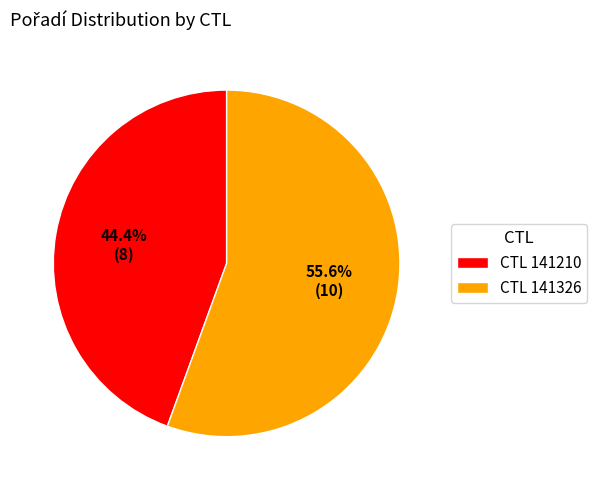

Is the sum of CTL 141210 and CTL 141326 greater than half?

Yes